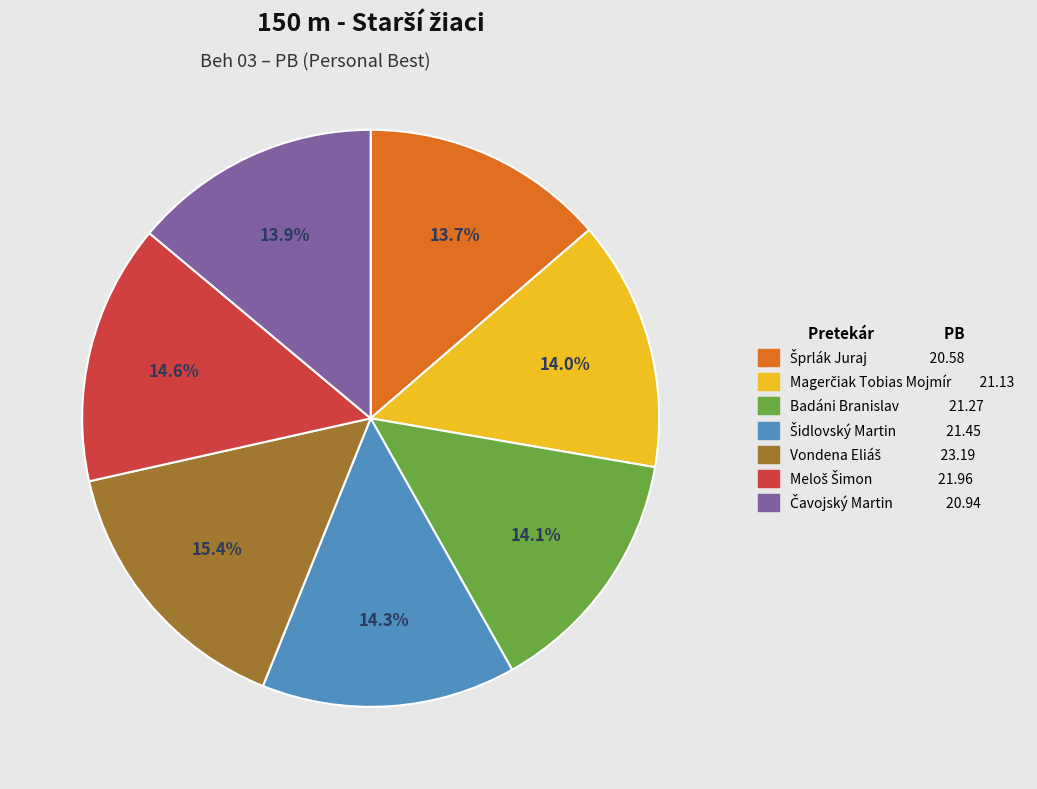

Is there any slice that represents more than half of the pie?

No